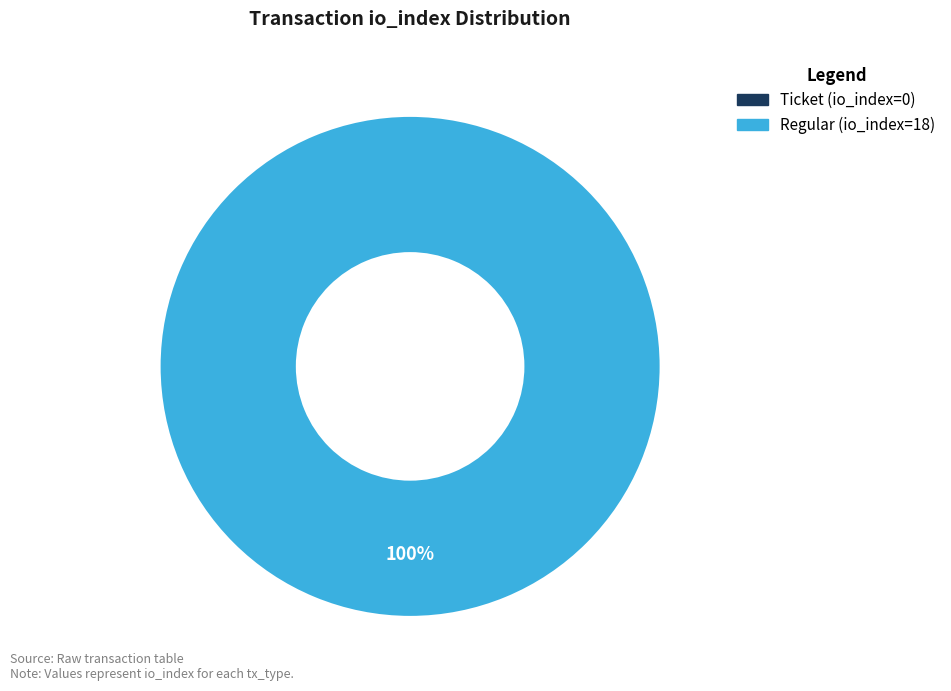

To the nearest percent, what is the difference between the largest and smallest slice percentages?

100%